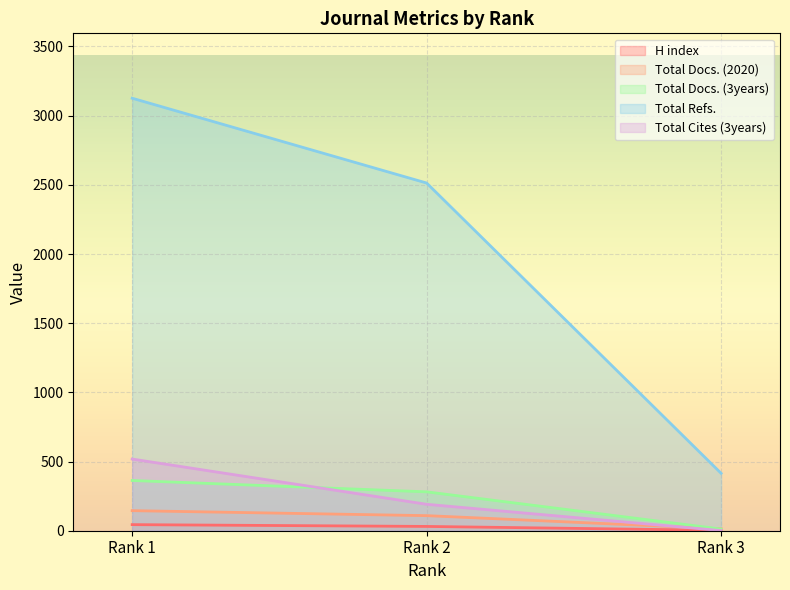

What is the sum of the Total Refs. values at Rank 1 and Rank 2?

5639